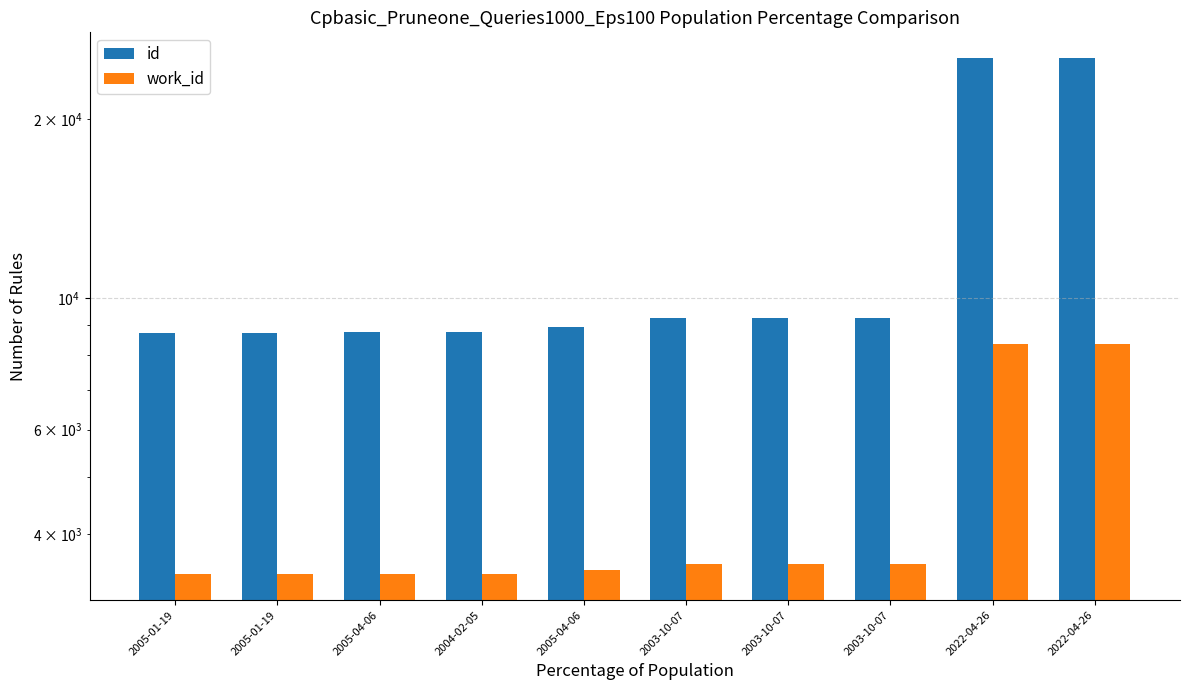

How many bars are there in total?

20